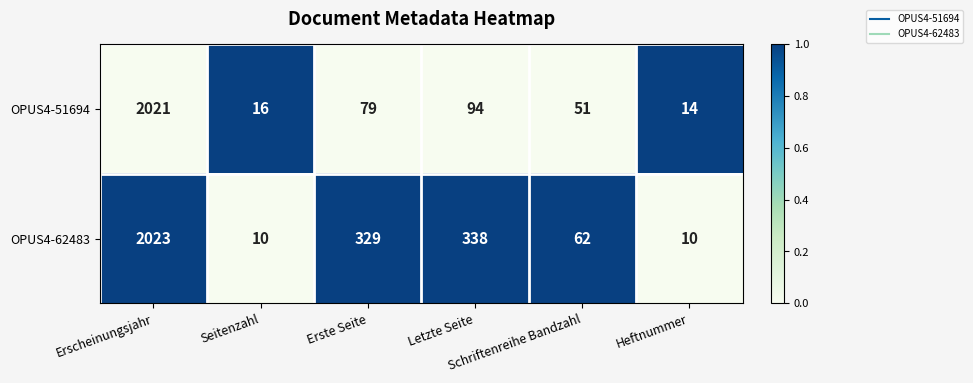

What is the smallest value displayed?

10